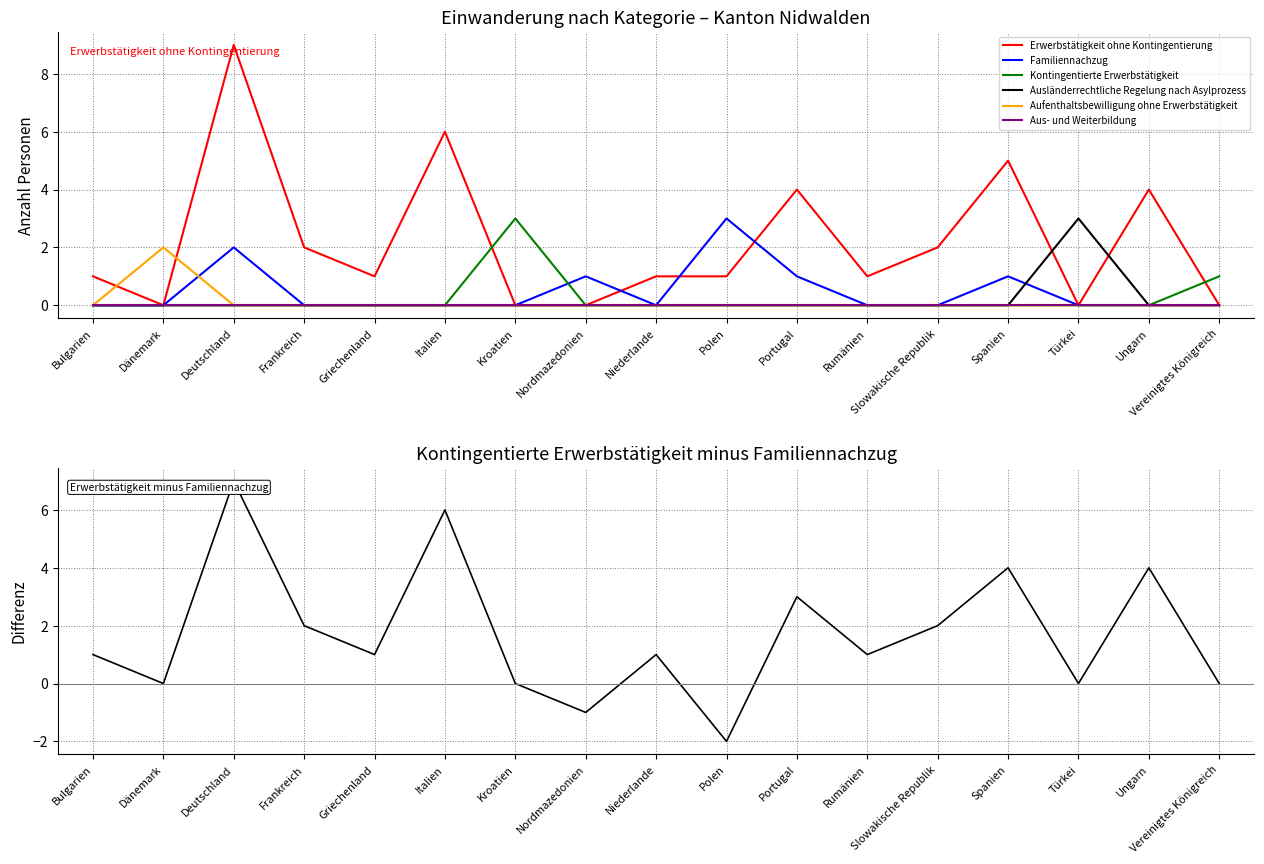

Is the value of Aus- und Weiterbildung at Polen greater than the value of Familiennachzug at Polen?

No